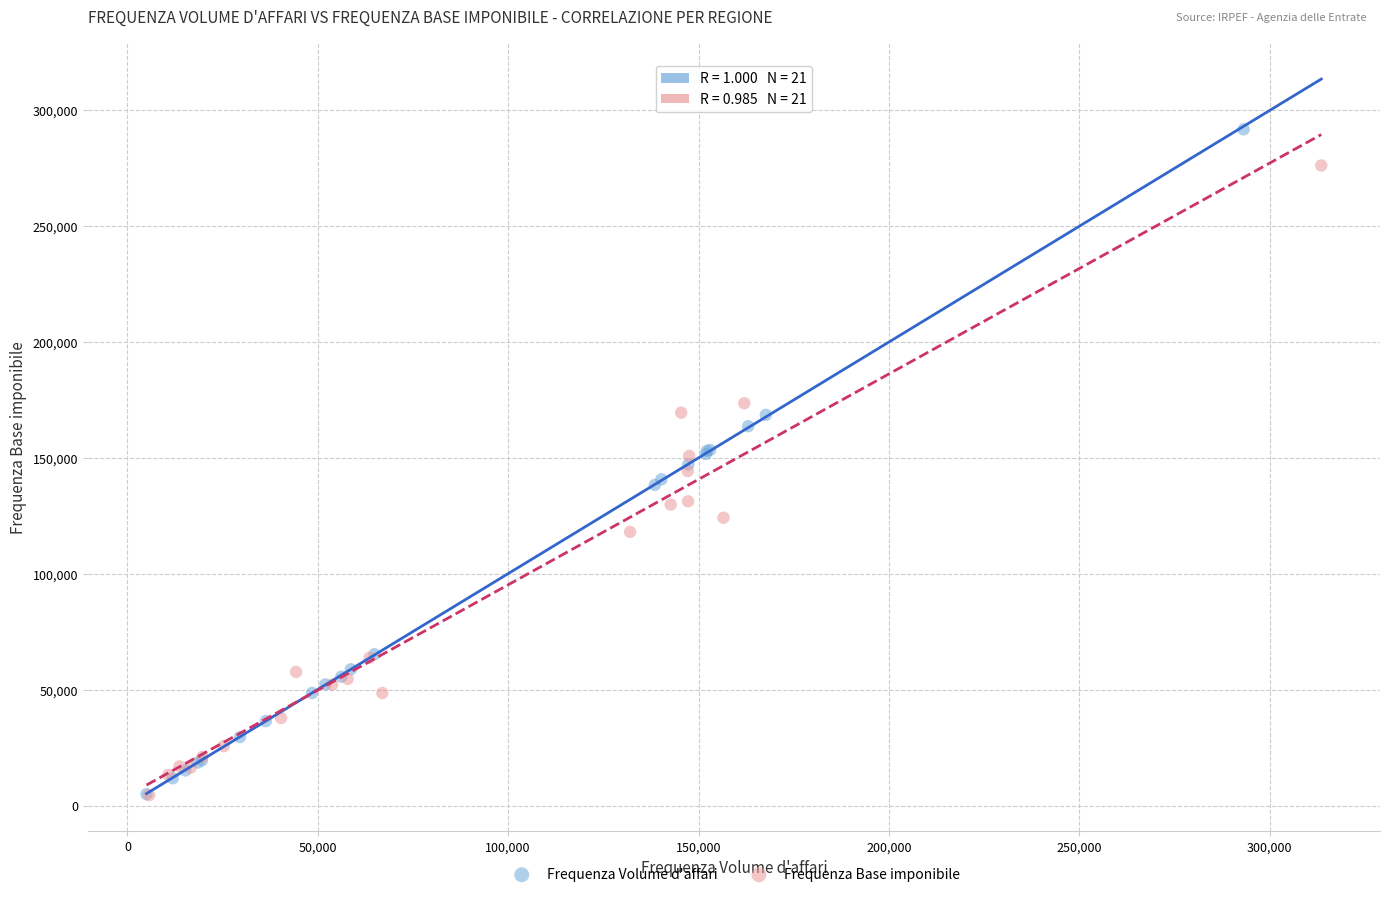

Which series has the largest Y range (max minus min)?

Frequenza Volume d'affari